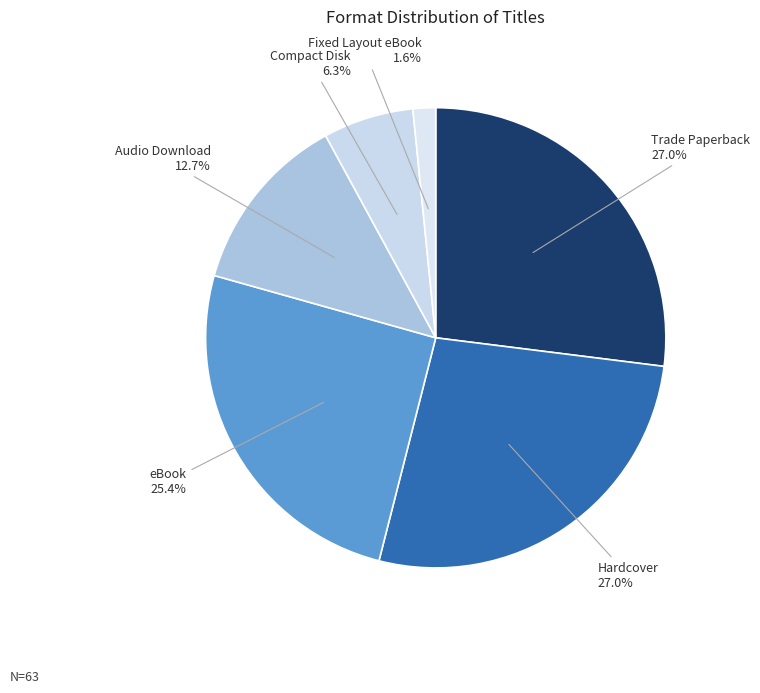

Which slice is the smallest?

Fixed Layout eBook